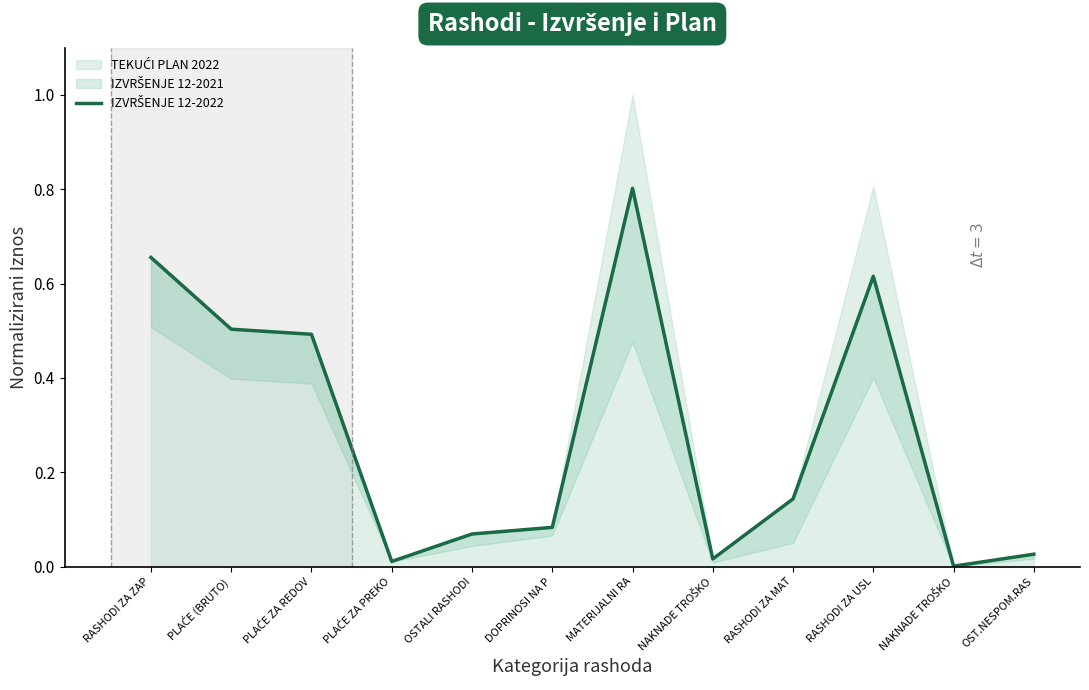

Rank the categories by value from lowest to highest.

NAKNADE TROŠKO, PLAĆE ZA PREKO, NAKNADE TROŠKO, OST.NESPOM.RAS, OSTALI RASHODI, DOPRINOSI NA P, RASHODI ZA MAT, PLAĆE ZA REDOV, PLAĆE (BRUTO), RASHODI ZA USL, RASHODI ZA ZAP, MATERIJALNI RA